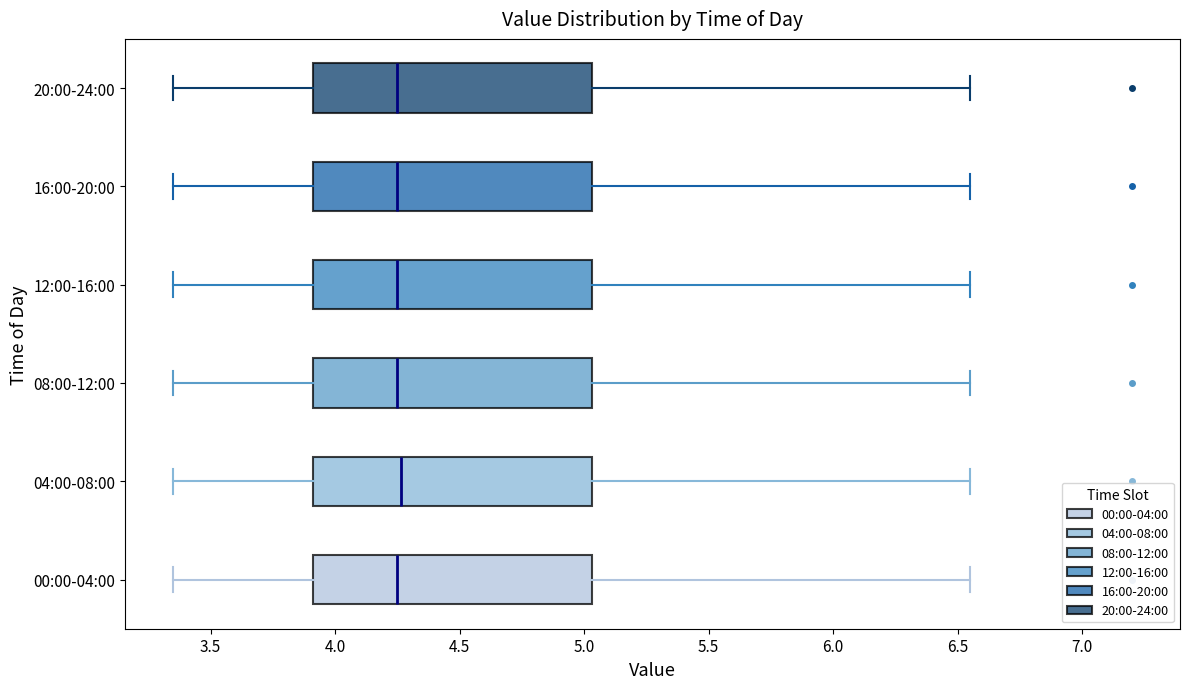

Where is the left edge of the box for 00:00-04:00 on the x-axis? The values are not printed on the chart, so give them approximately, as read against the axis.

3.90